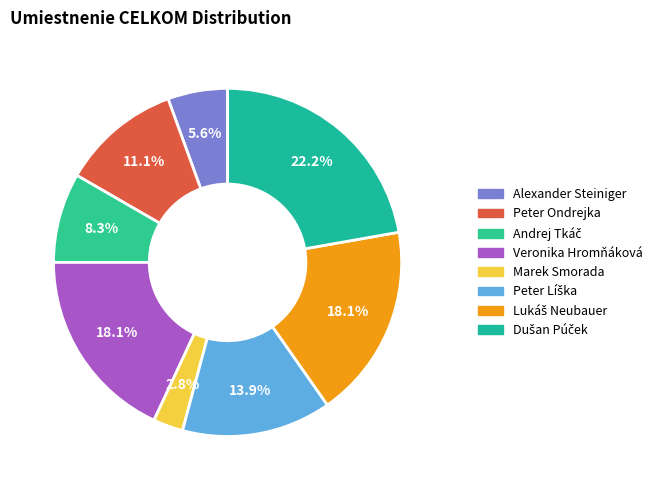

Does any single category account for the majority?

No